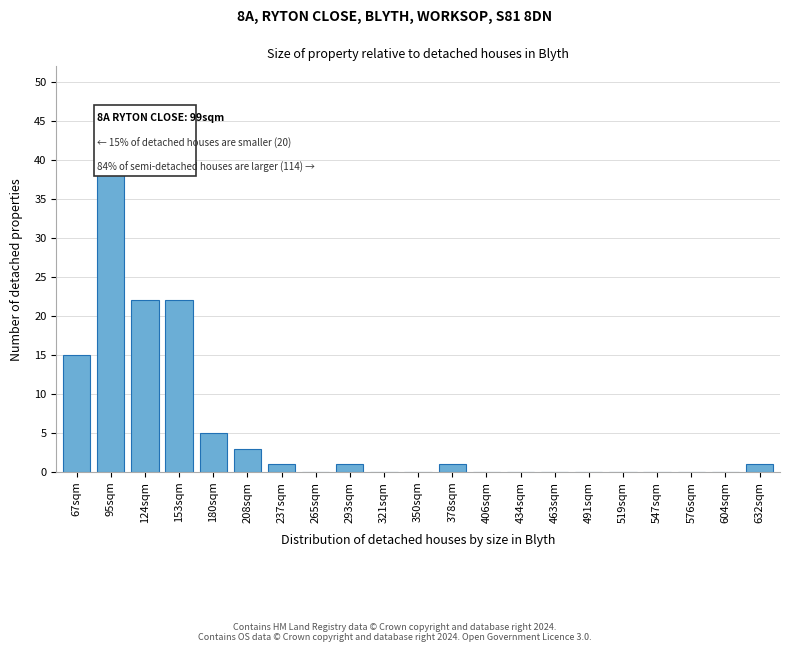

Reading right to left, what are all the values shown in this chart?

632sqm=1	604sqm=0	576sqm=0	547sqm=0	519sqm=0	491sqm=0	463sqm=0	434sqm=0	406sqm=0	378sqm=1	350sqm=0	321sqm=0	293sqm=1	265sqm=0	237sqm=1	208sqm=3	180sqm=5	153sqm=22	124sqm=22	95sqm=40	67sqm=15